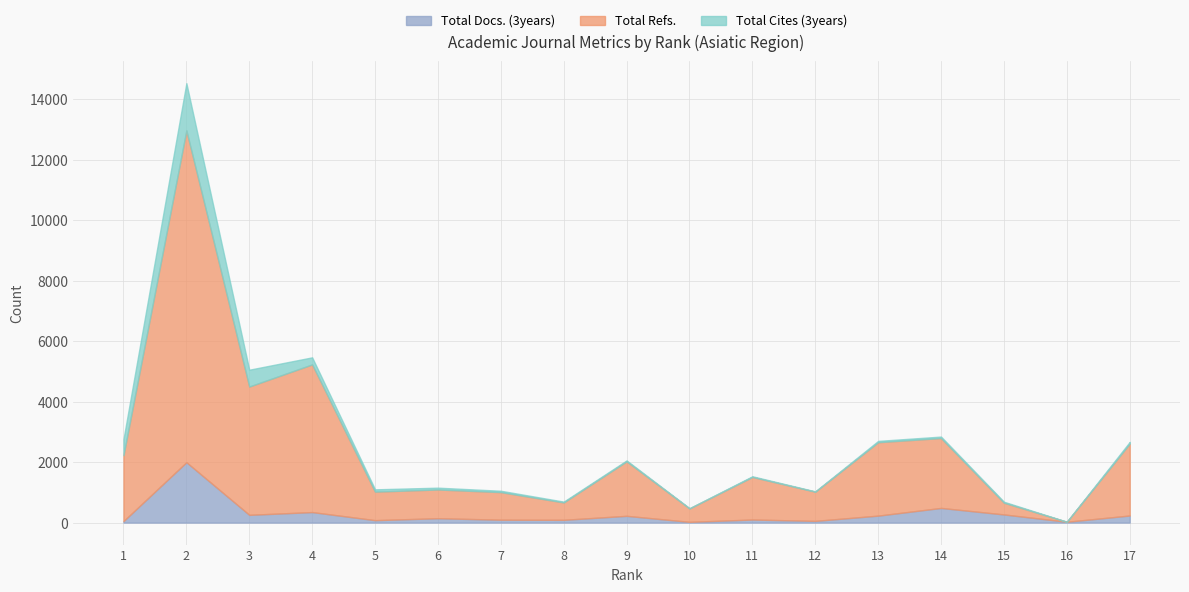

Between 10 and 12, which is larger?

12